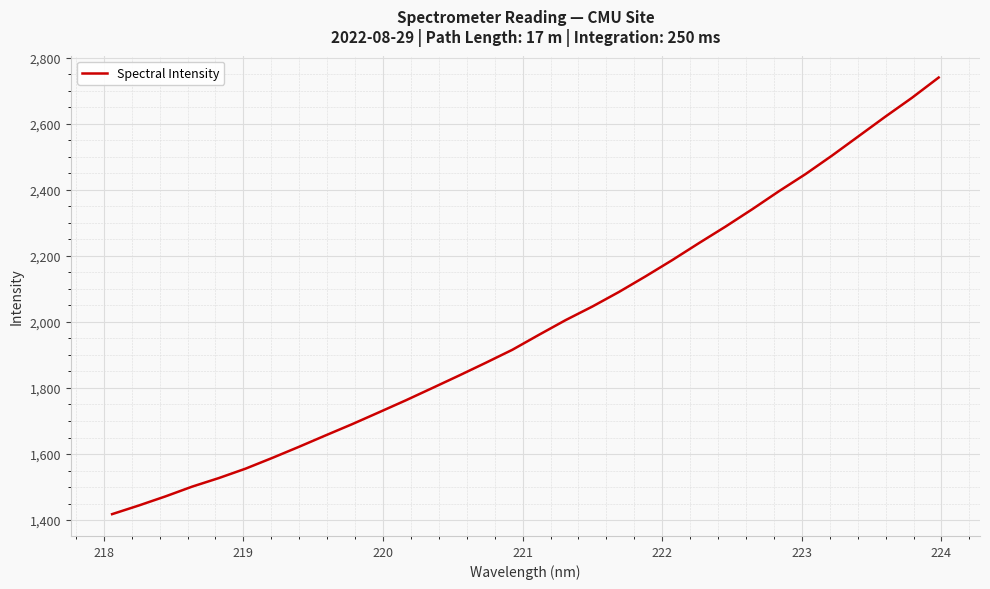

What is the smallest value displayed?

1417.9